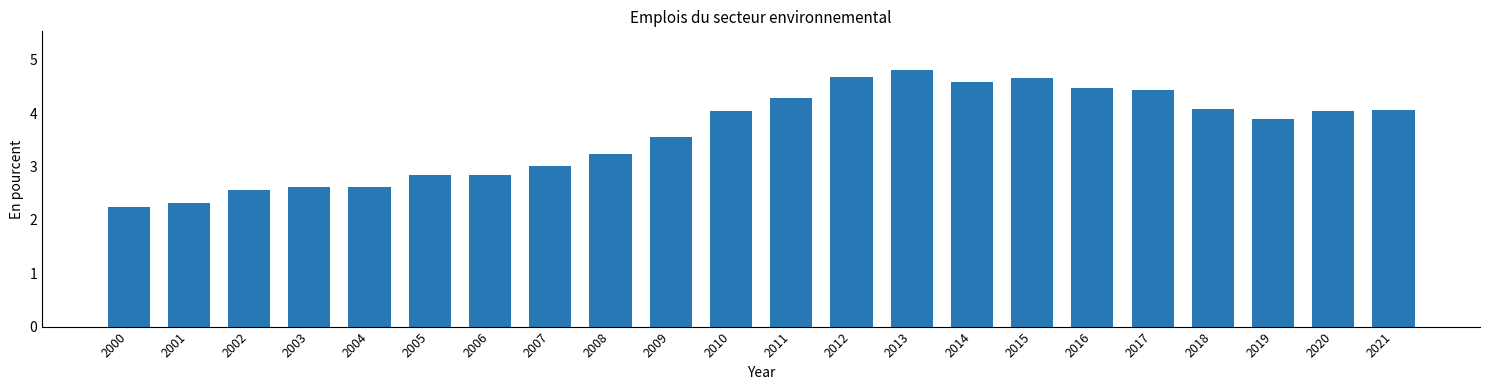

What is the average value?

3.6